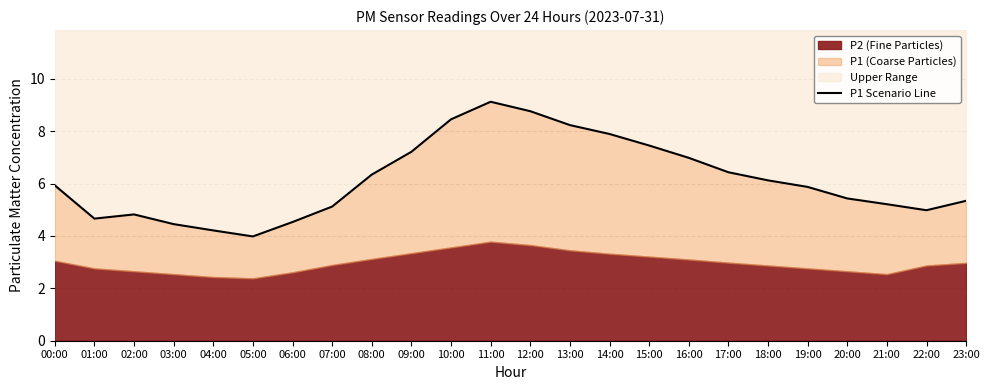

What position from the left is 09:00?

10